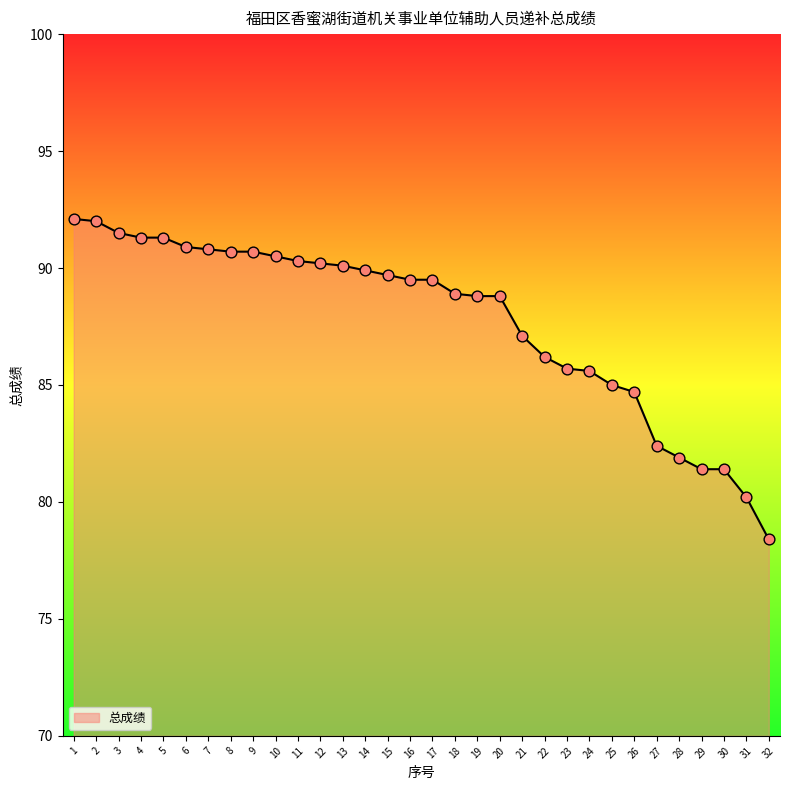

What is the change in value from 1 to 24?

-6.5